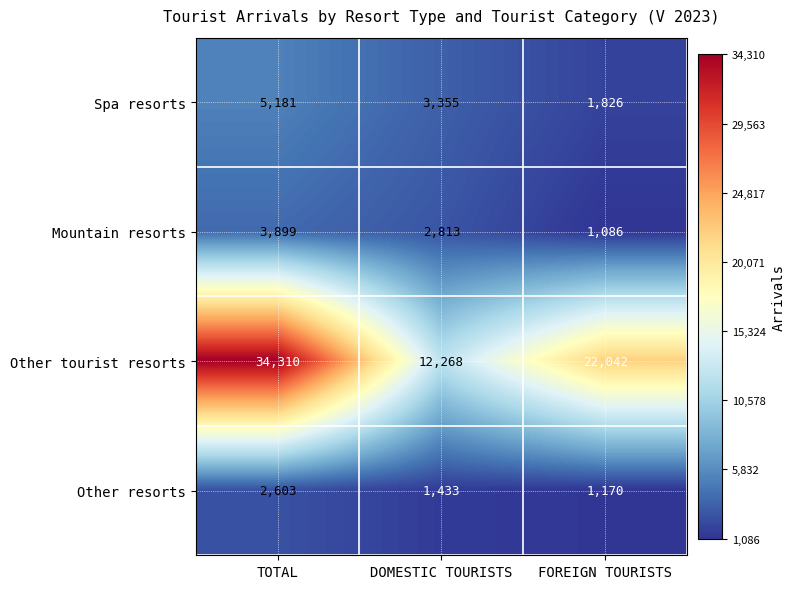

Count the Mountain resorts values in the range 1086 to 3899.

3